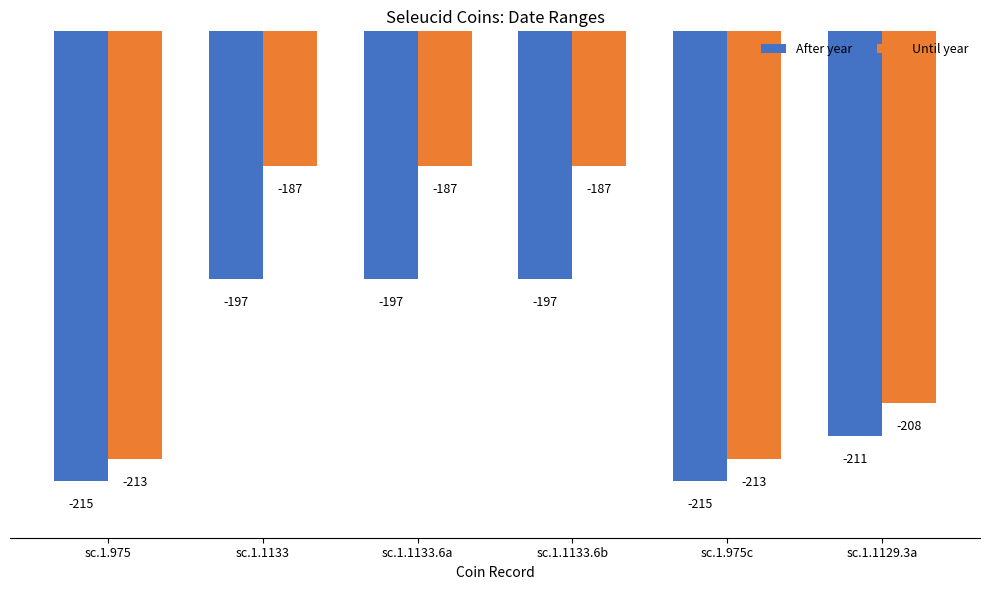

Reading left to right, transcribe all the data shown in this chart.

After year: -215	-197	-197	-197	-215	-211
Until year: -213	-187	-187	-187	-213	-208